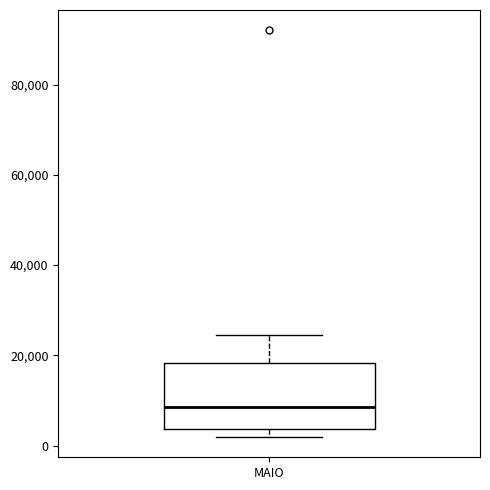

Read this box plot against the y-axis: the position of the median line, the range covered by the box, and the ends of both whiskers. The values are not printed on the chart, so give them approximately, as read against the axis.

median 8000, box 4000 to 18000, whiskers 2000 to 24000